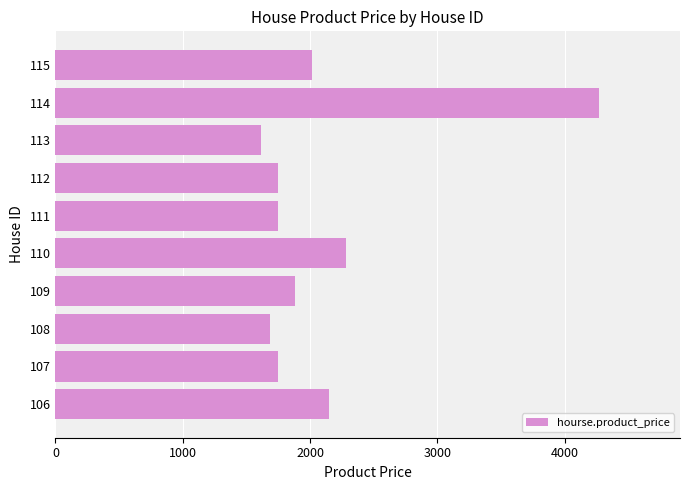

True or false: the data shows 1062 at 112.

False